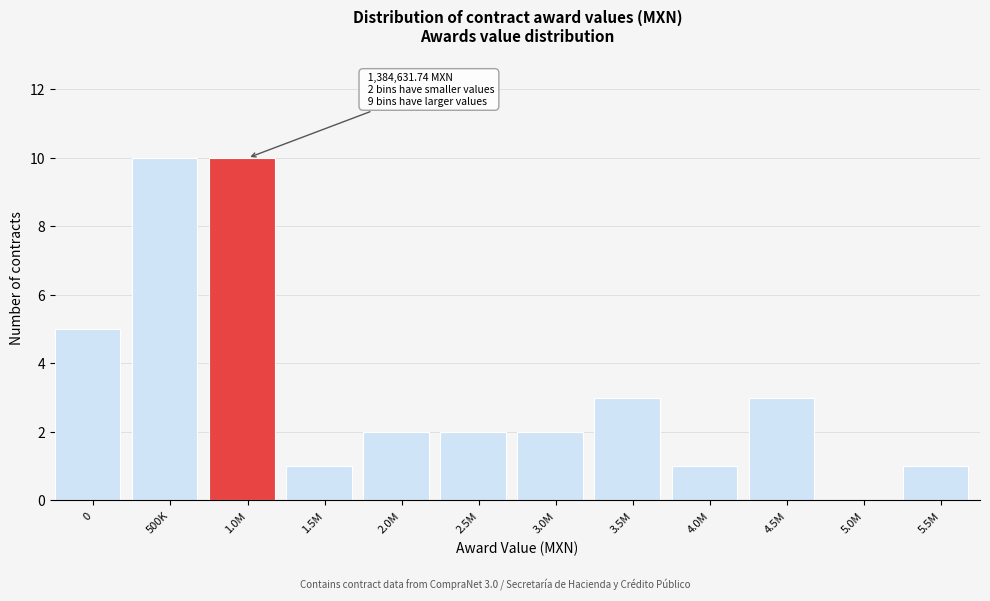

Reading right to left, list all the values displayed in this chart.

5.5M=1	5.0M=0	4.5M=3	4.0M=1	3.5M=3	3.0M=2	2.5M=2	2.0M=2	1.5M=1	1.0M=10	500K=10	0=5